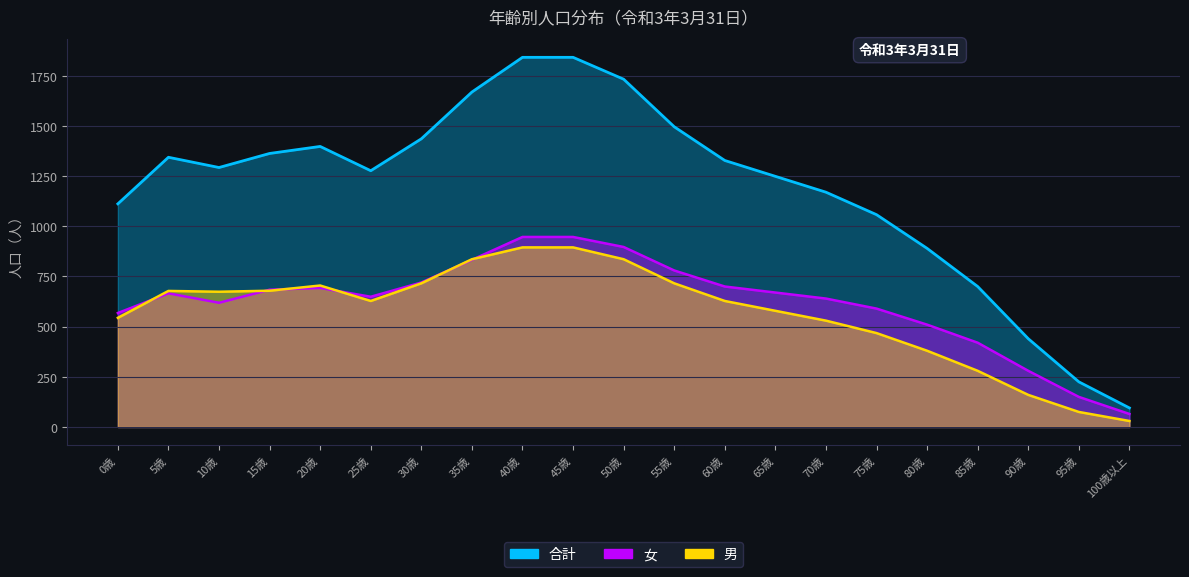

True or false: 男 and 合計 cross at least once.

False